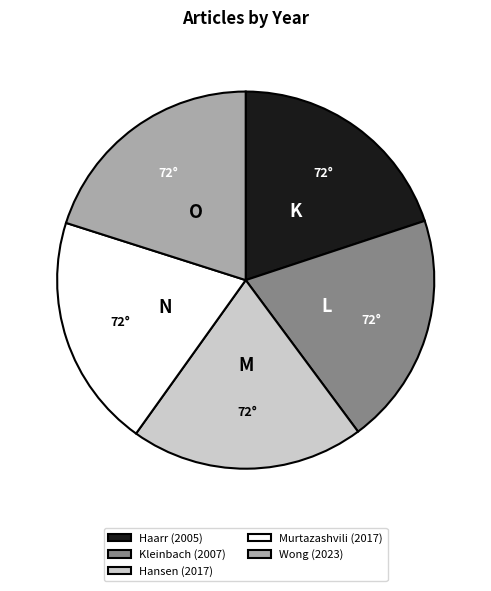

Is it true that Murtazashvili (2017) is 10% of the pie?

False